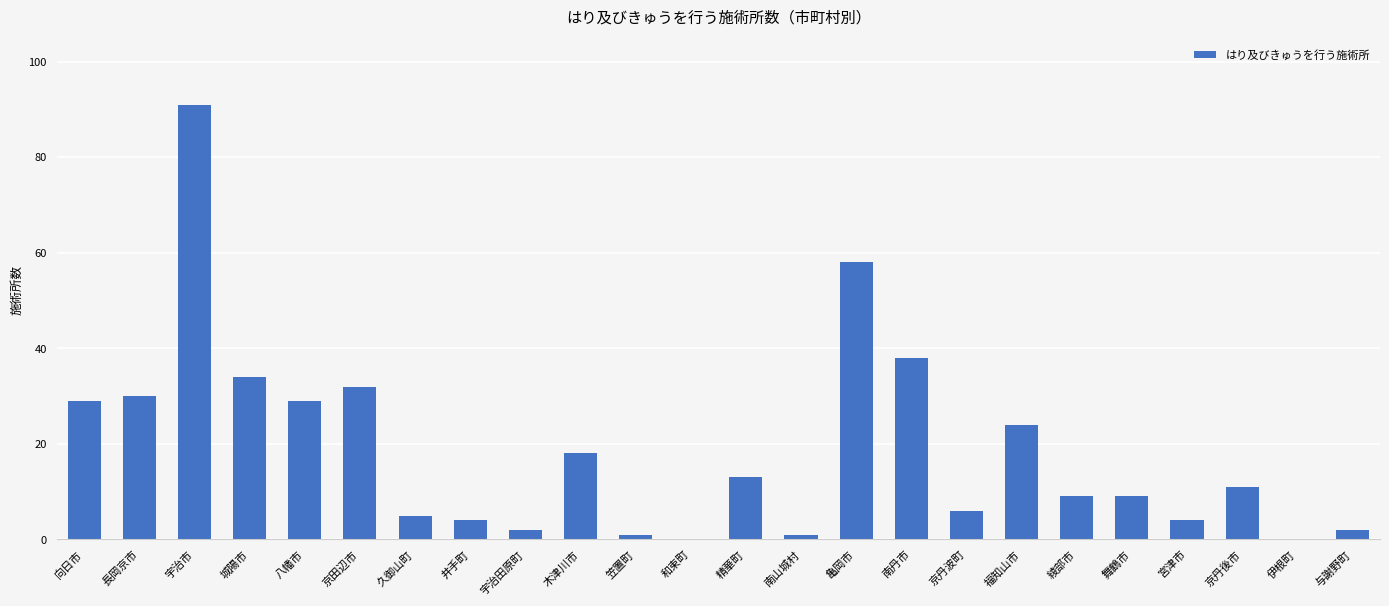

What is the greatest value displayed?

91